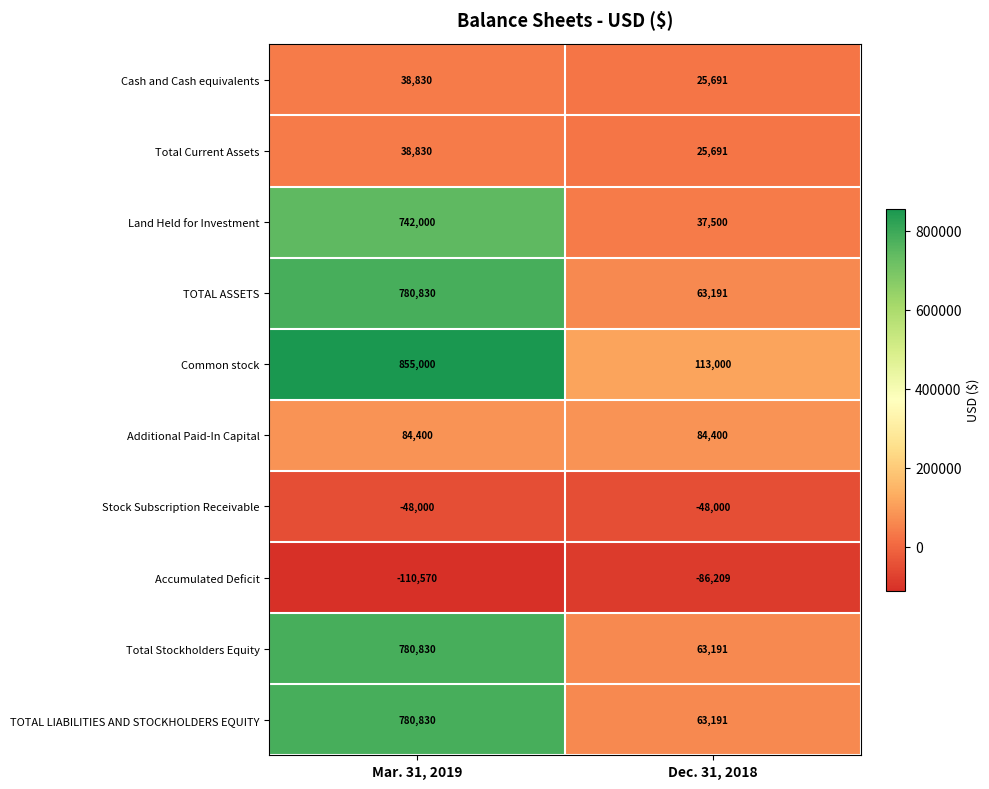

The Common stock series shows 1346381 at Mar. 31, 2019. True or false?

False